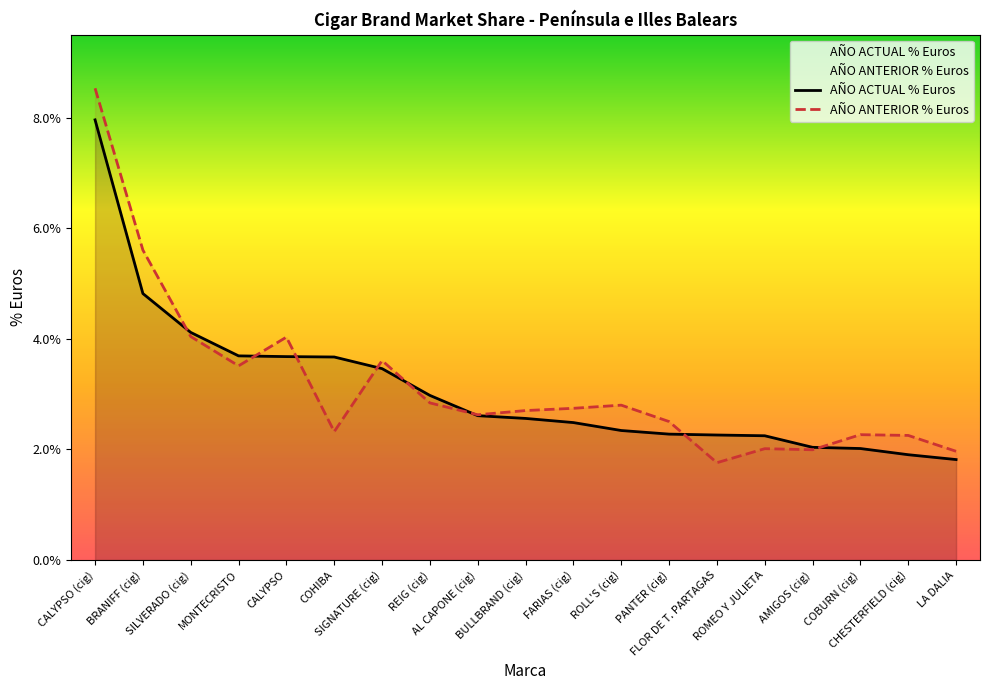

Which category has the lowest value across all series?

FLOR DE T. PARTAGAS